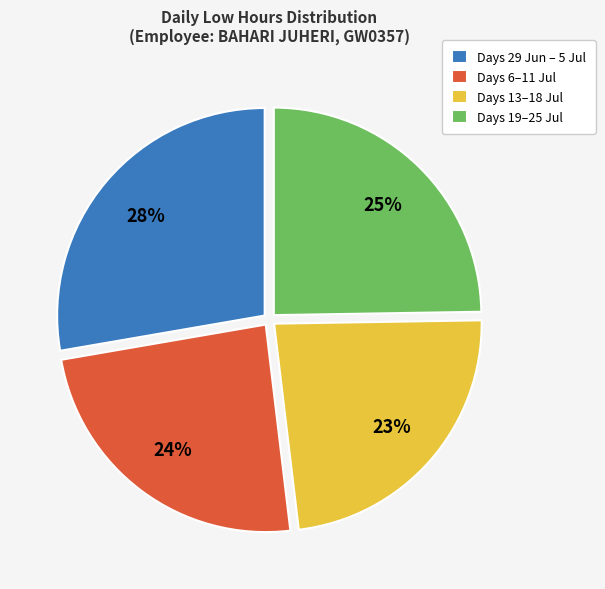

The Days 19–25 Jul slice represents 35% of the pie. True or false?

False